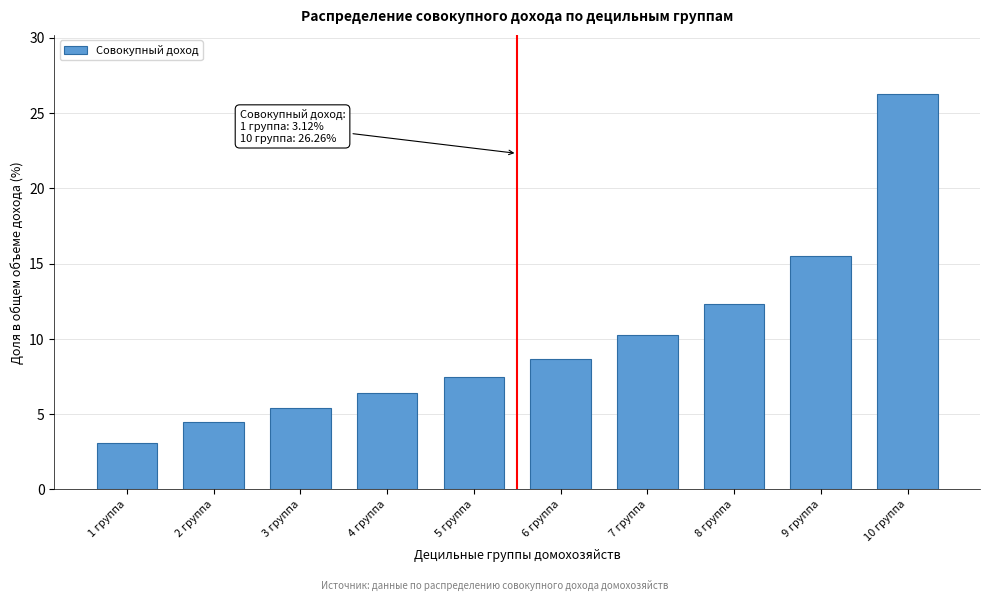

Reading right to left, what are all the values shown in this chart?

10 группа=26.3	9 группа=15.5	8 группа=12.3	7 группа=10.2	6 группа=8.7	5 группа=7.5	4 группа=6.4	3 группа=5.4	2 группа=4.5	1 группа=3.1